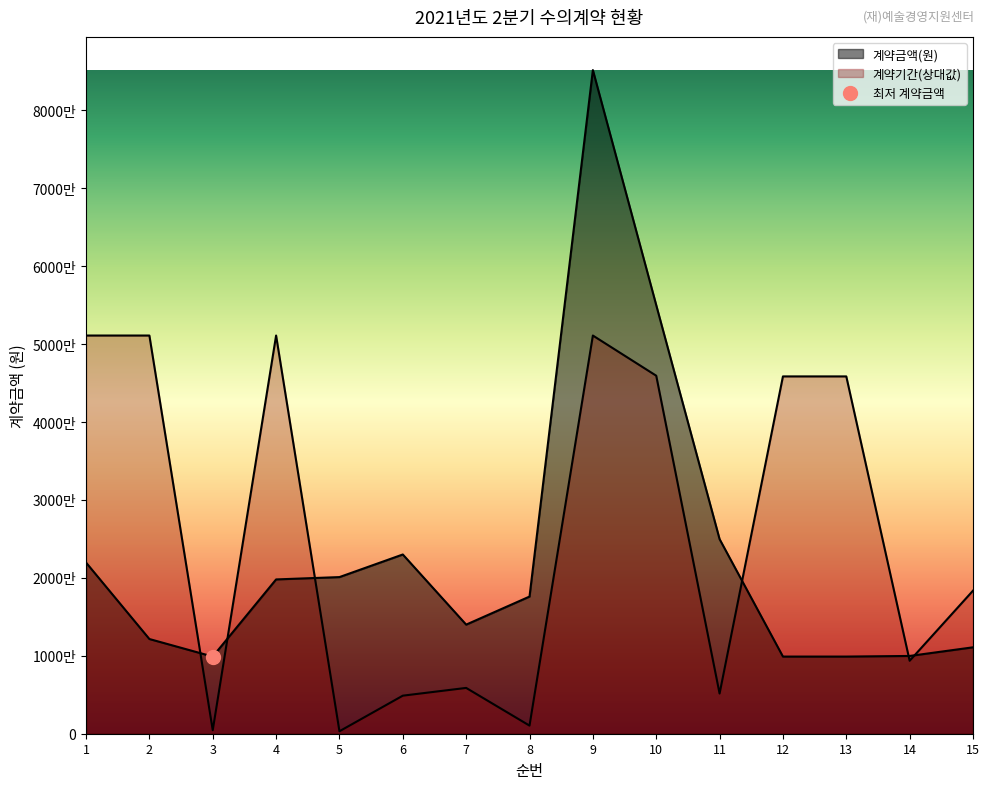

At how many categories does at least one series exceed 4604692?

15